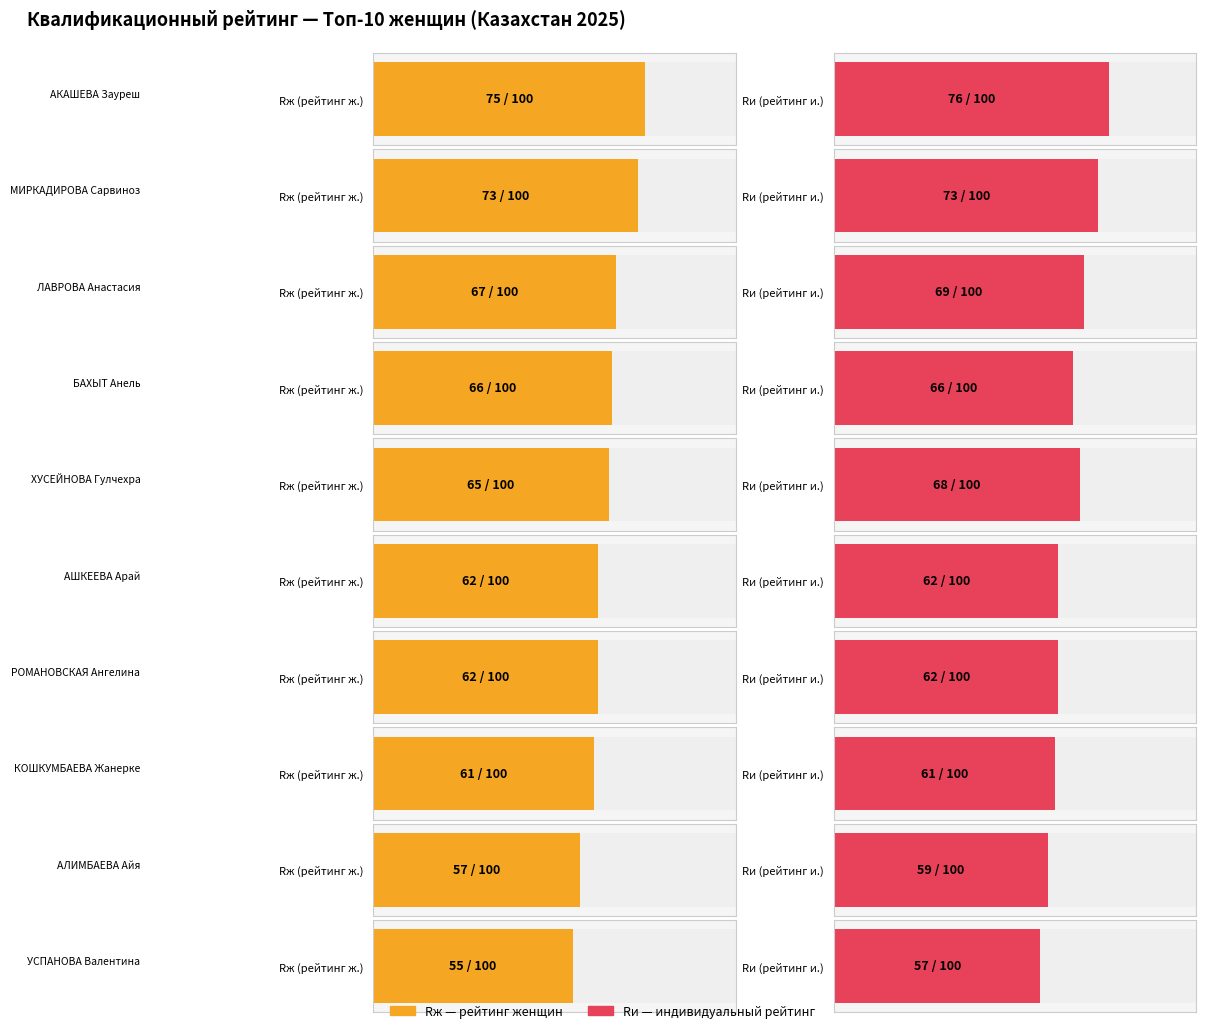

What is the maximum value for Rи?

76